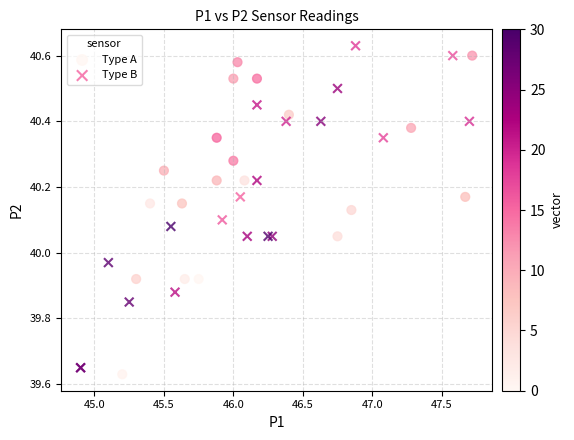

Which series contains the lowest Y value?

Type A